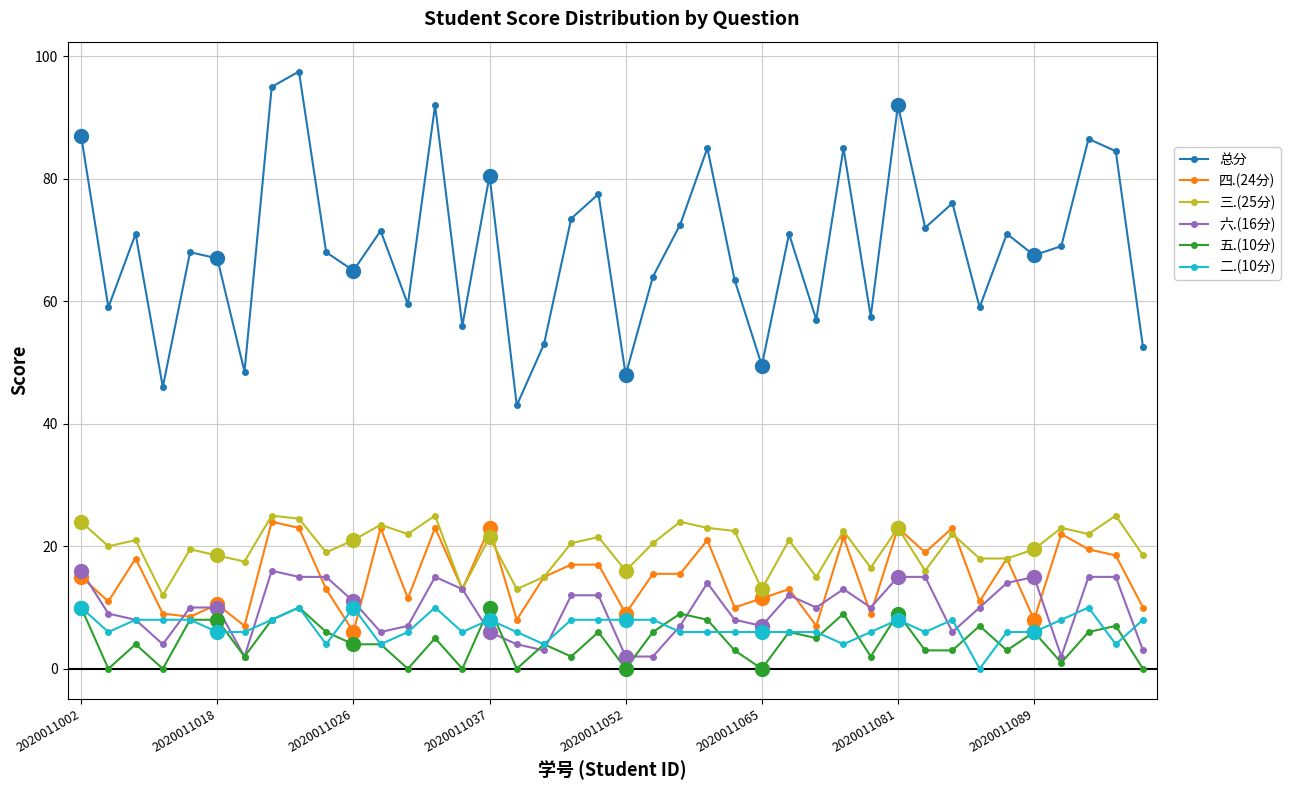

At how many categories does at least one series exceed 7?

40